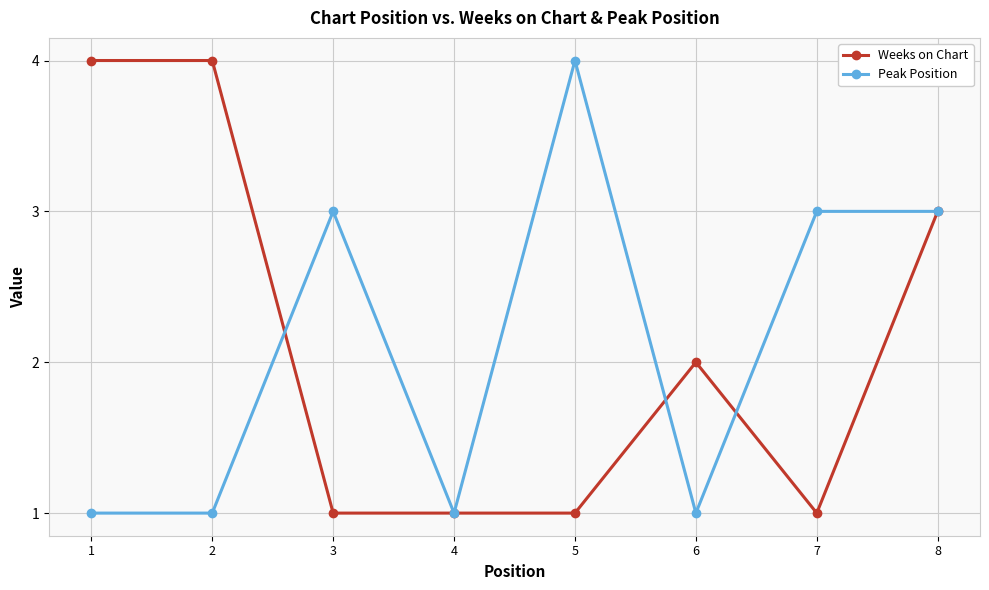

At which category is the sum across all series the highest?

8